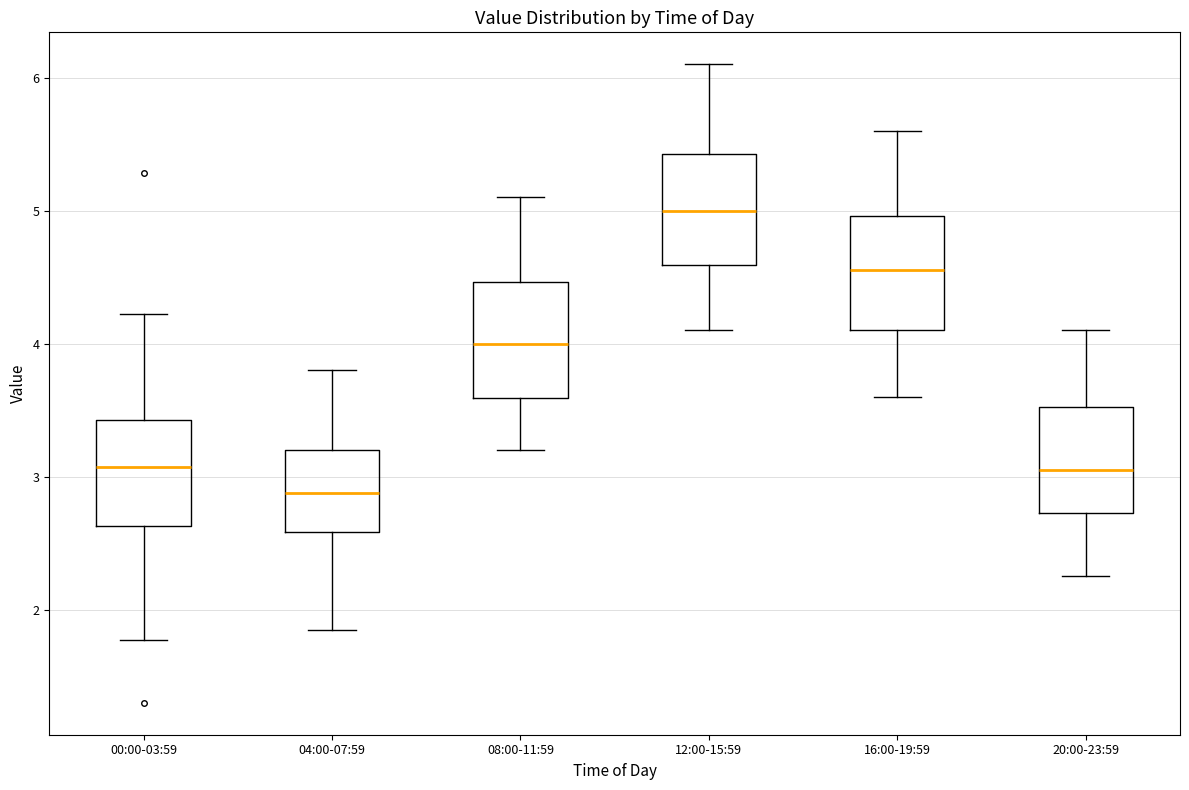

Reading left to right, read every box against the y-axis: the position of its median line, the range the box covers, and the ends of its whiskers. The values are not printed on the chart, so give them approximately, as read against the axis.

00:00-03:59: median 3.1, box 2.6 to 3.4, whiskers 1.8 to 4.2
04:00-07:59: median 2.9, box 2.6 to 3.2, whiskers 1.9 to 3.8
08:00-11:59: median 4.0, box 3.6 to 4.5, whiskers 3.2 to 5.1
12:00-15:59: median 5.0, box 4.6 to 5.4, whiskers 4.1 to 6.1
16:00-19:59: median 4.6, box 4.1 to 5.0, whiskers 3.6 to 5.6
20:00-23:59: median 3.1, box 2.7 to 3.5, whiskers 2.3 to 4.1